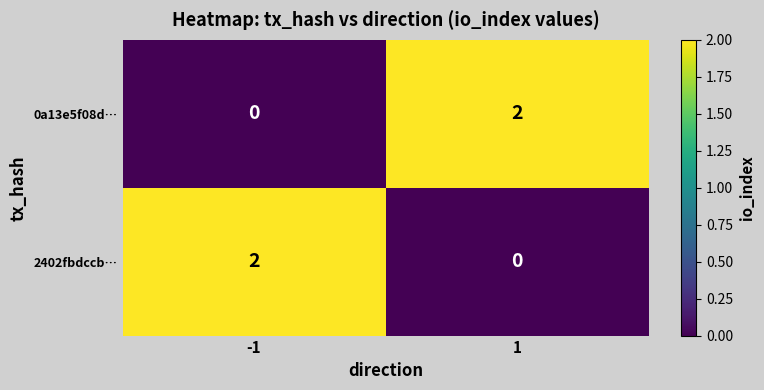

Is the value of 2402fbdccb… at -1 greater than the value of 0a13e5f08d… at -1?

Yes